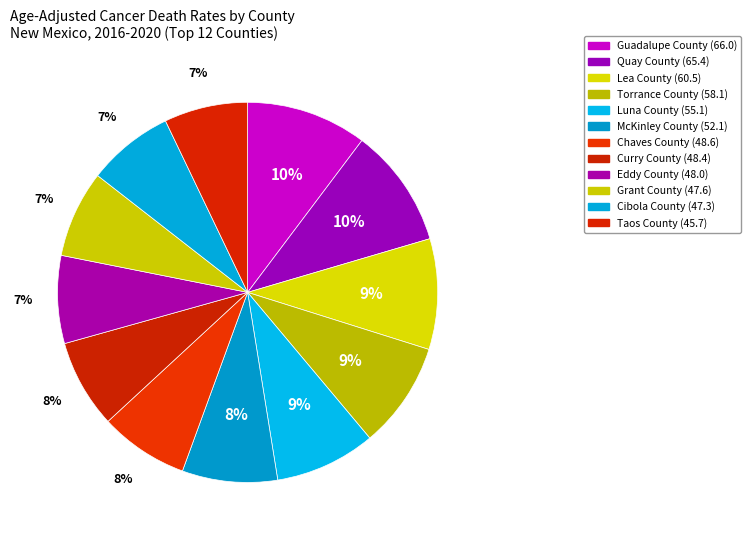

What percentage do Curry County and Cibola County together represent?

14.9%